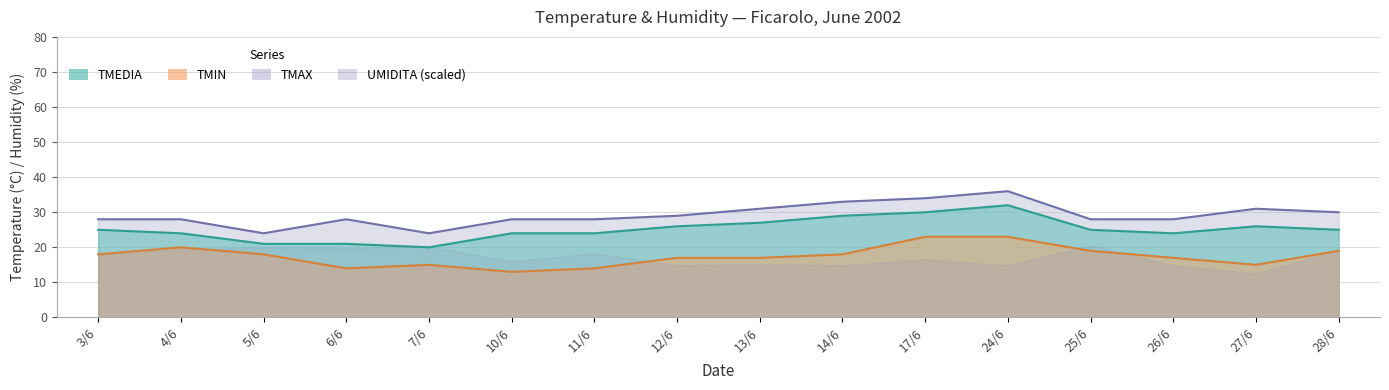

Where is the first local maximum for TMIN?

4/6